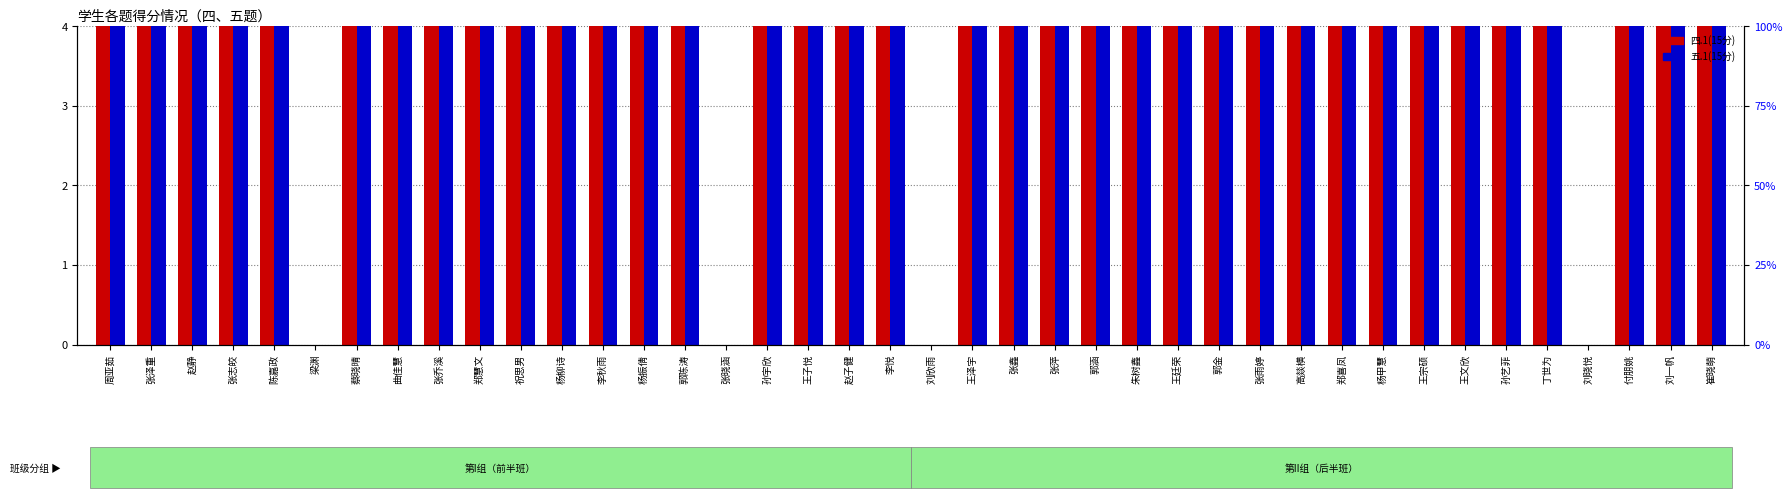

What is the spread (max minus min) of values at 王泽宇?

1